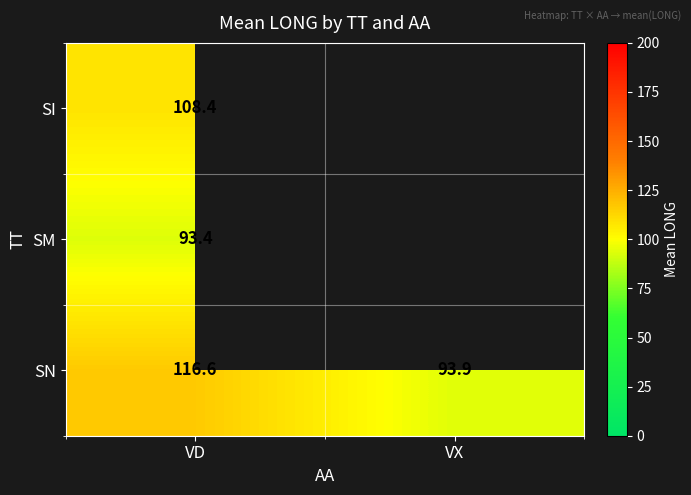

What is the difference between the maximum and minimum values in the SN series?

22.7